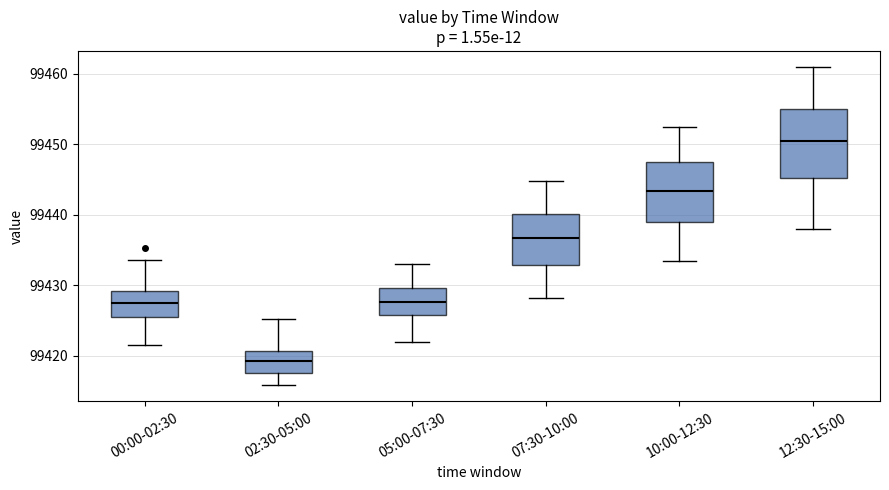

Reading left to right, transcribe this box plot: for each box, give where its median line is, the range the box spans, and where its two whiskers end, as read against the y-axis. The values are not printed on the chart, so give them approximately, as read against the axis.

00:00-02:30: median 99427, box 99425 to 99429, whiskers 99422 to 99434
02:30-05:00: median 99419, box 99418 to 99421, whiskers 99416 to 99425
05:00-07:30: median 99428, box 99426 to 99430, whiskers 99422 to 99433
07:30-10:00: median 99437, box 99433 to 99440, whiskers 99428 to 99445
10:00-12:30: median 99443, box 99439 to 99447, whiskers 99434 to 99453
12:30-15:00: median 99451, box 99445 to 99455, whiskers 99438 to 99461